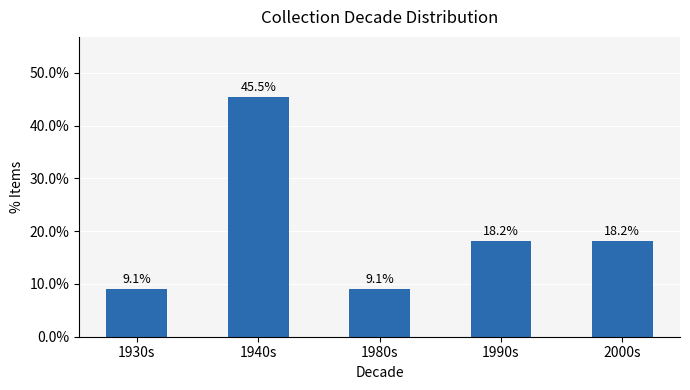

What is the sum of all values?

100.0